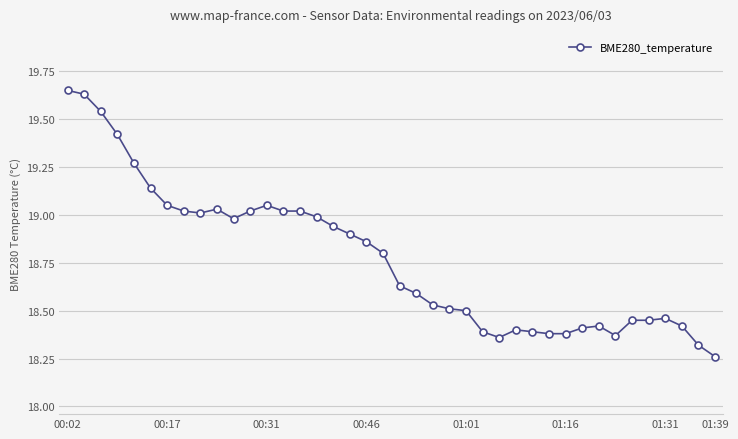

How many data points does each series have?

40